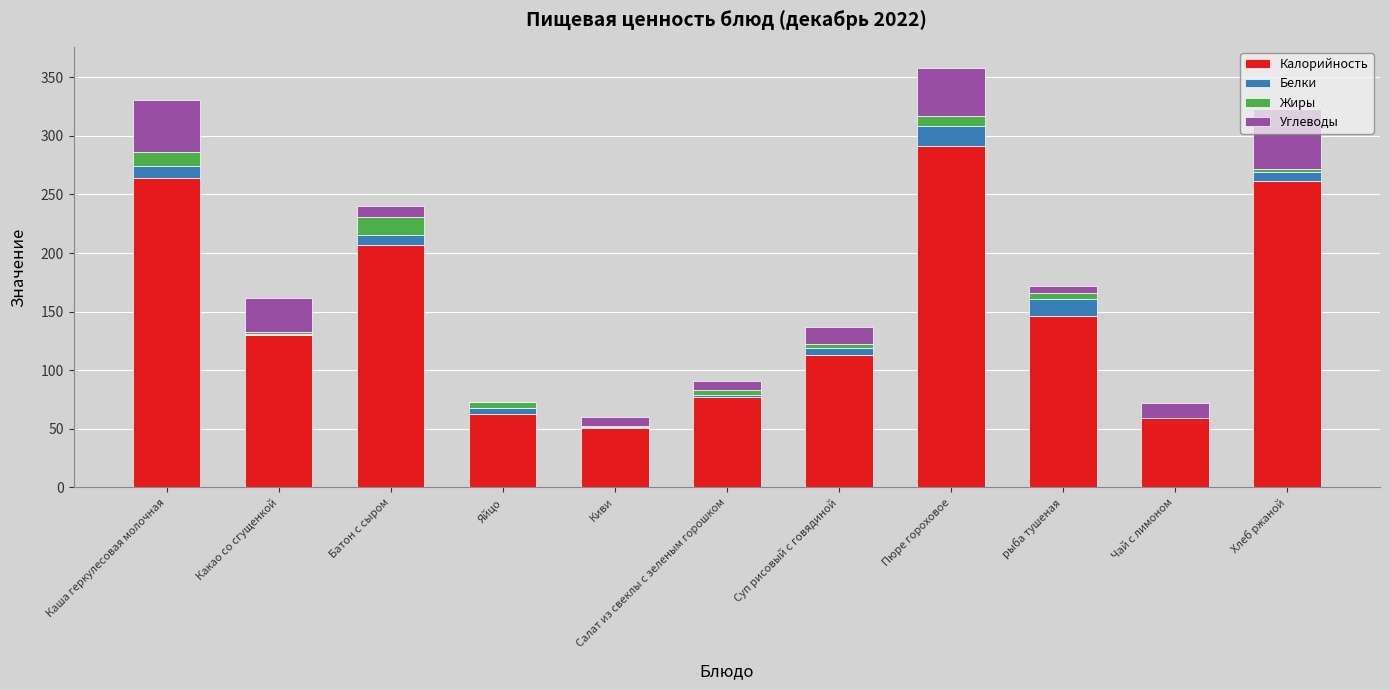

Is it true that Калорийность equals 78.9 at Суп рисовый с говядиной?

False